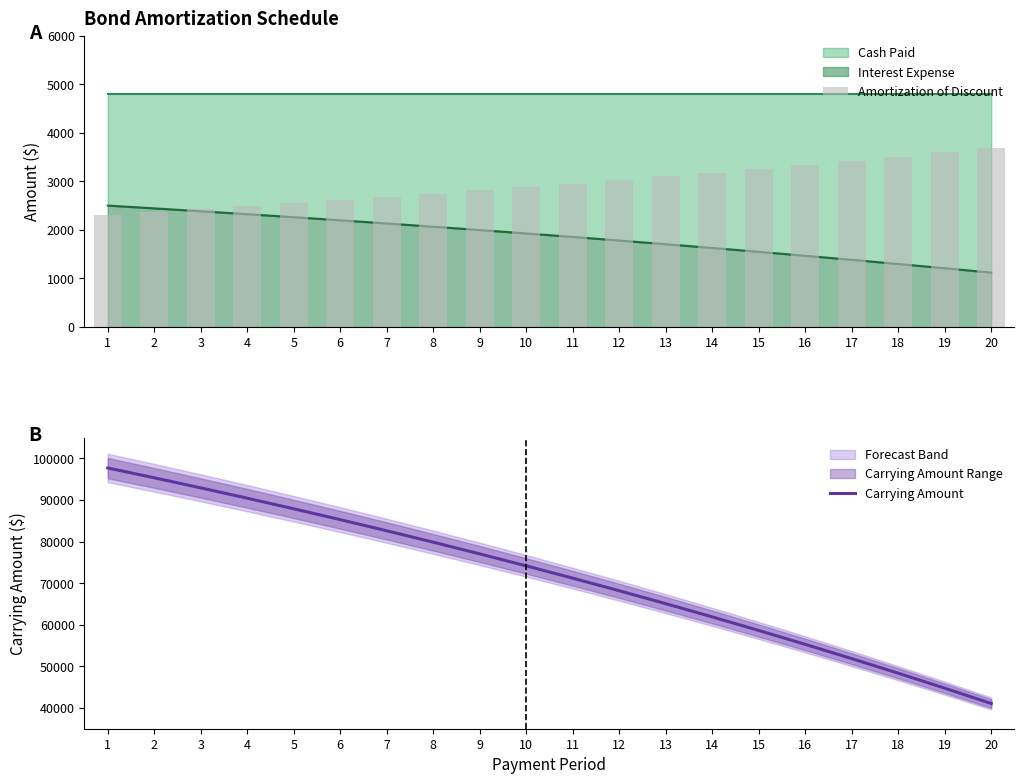

What is the difference between the highest and lowest values at 15?

55362.6